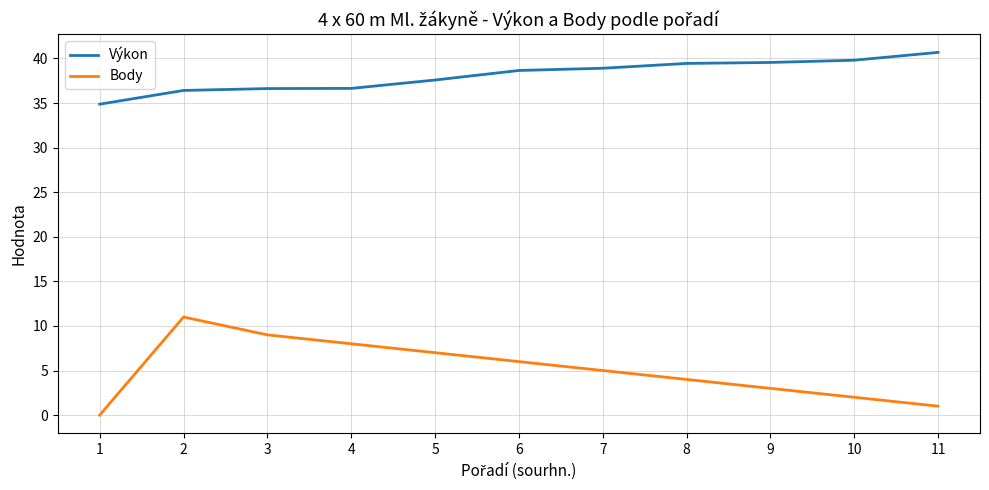

Is this an area chart (filled region under the line)?

No